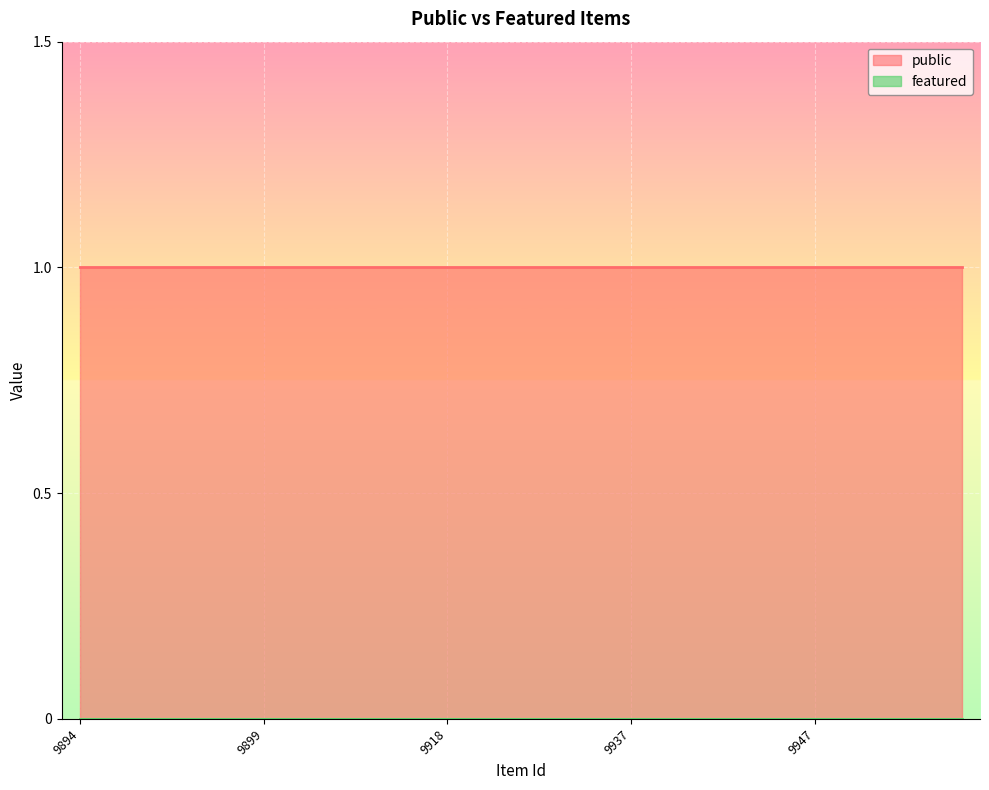

Reading left to right, list all the values displayed in this chart.

public: 9894=1	9895=1	9896=1	9897=1	9898=1	9899=1	9903=1	9905=1	9907=1	9917=1	9918=1	9926=1	9928=1	9931=1	9936=1	9937=1	9938=1	9941=1	9945=1	9946=1	9947=1	9952=1	9953=1	9954=1	9955=1
featured: 9894=0	9895=0	9896=0	9897=0	9898=0	9899=0	9903=0	9905=0	9907=0	9917=0	9918=0	9926=0	9928=0	9931=0	9936=0	9937=0	9938=0	9941=0	9945=0	9946=0	9947=0	9952=0	9953=0	9954=0	9955=0